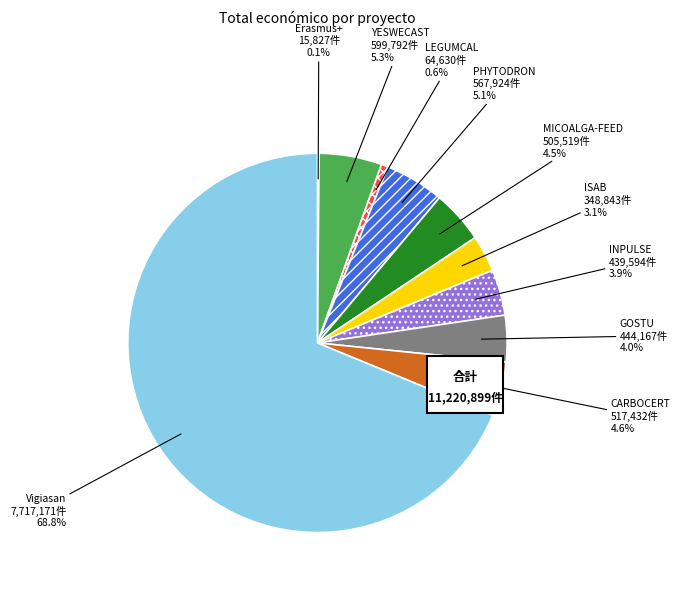

What is the smallest slice in the pie chart?

Erasmus+